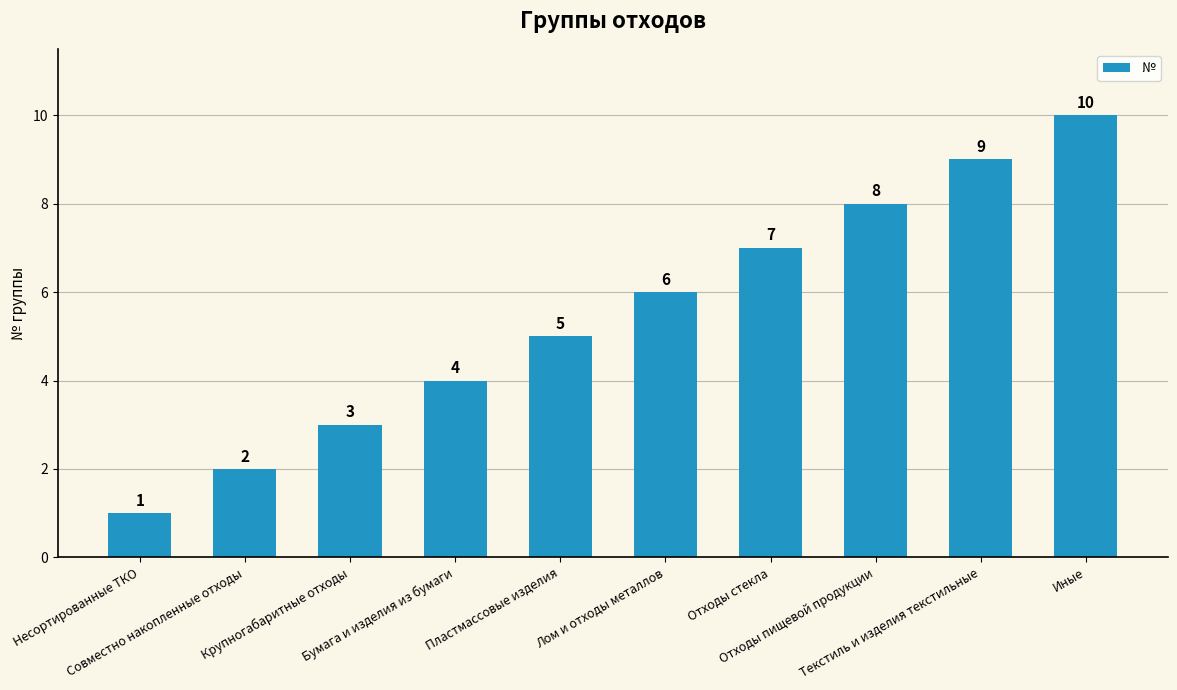

List the labels in order of value, largest first.

Иные, Текстиль и изделия текстильные, Отходы пищевой продукции, Отходы стекла, Лом и отходы металлов, Пластмассовые изделия, Бумага и изделия из бумаги, Крупногабаритные отходы, Совместно накопленные отходы, Несортированные ТКО